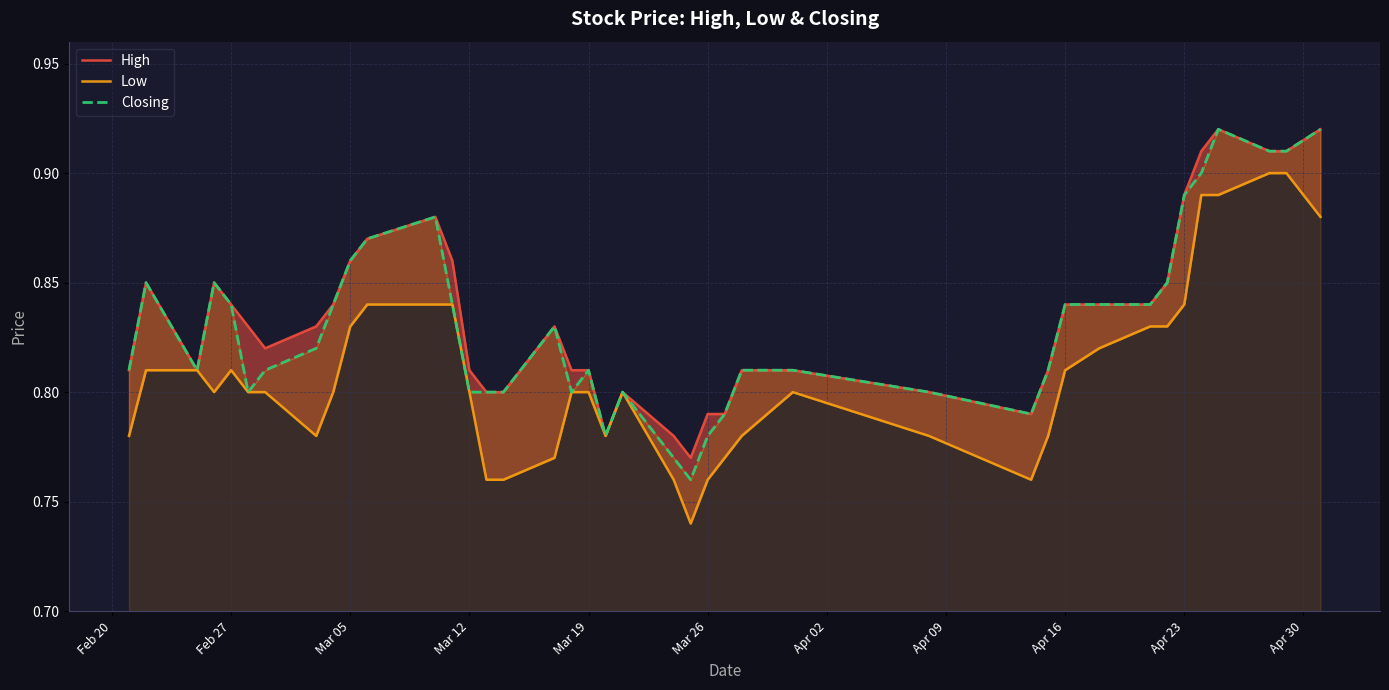

List the series in order of their peak value, lowest first.

Low, High, Closing